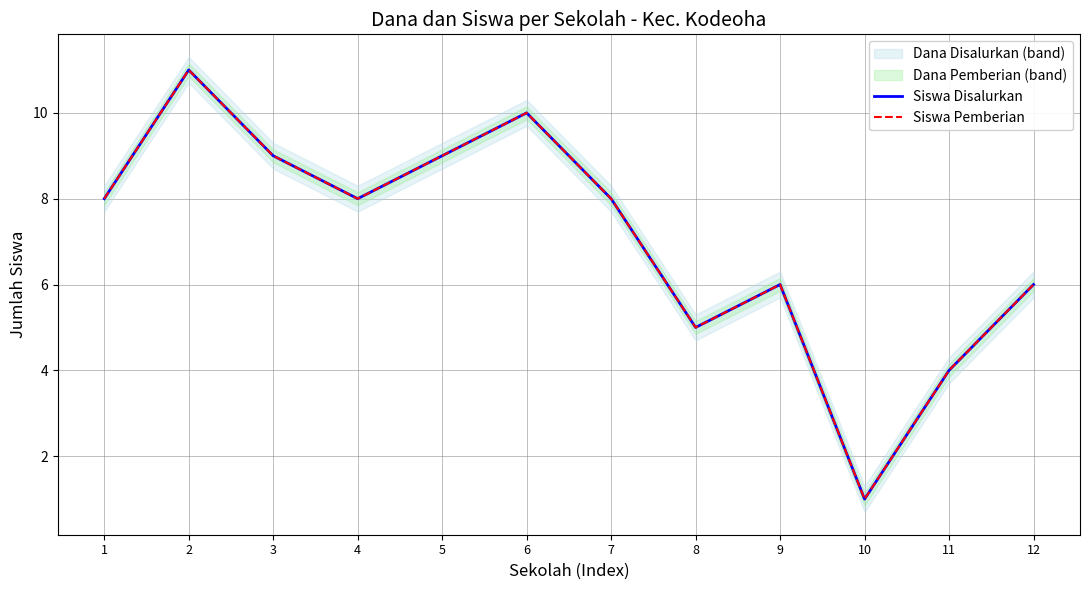

What is the smallest value displayed?

1